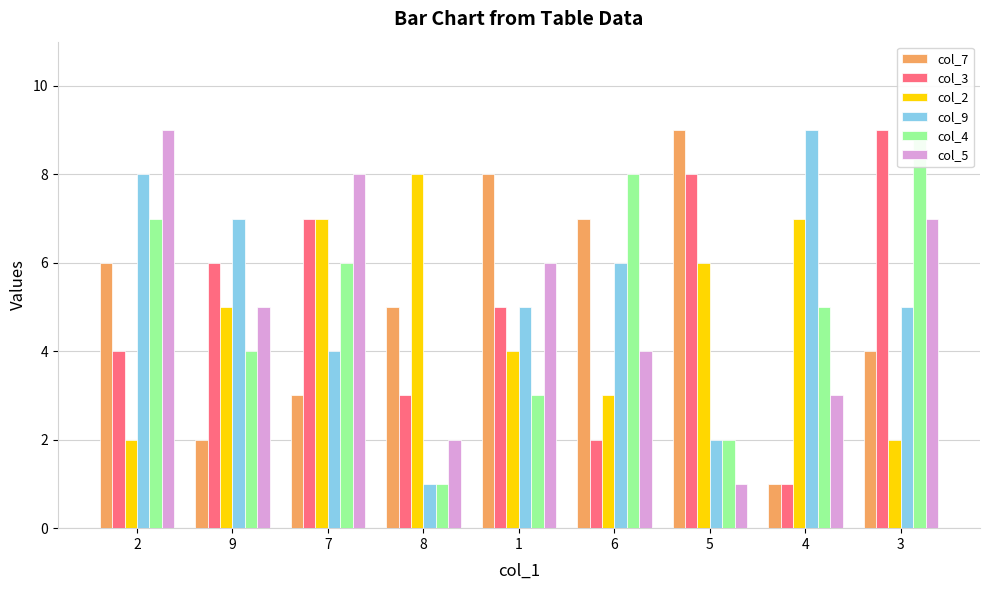

Reading right to left, extract all data points from this chart.

col_7: 3=4	4=1	5=9	6=7	1=8	8=5	7=3	9=2	2=6
col_3: 3=9	4=1	5=8	6=2	1=5	8=3	7=7	9=6	2=4
col_2: 3=2	4=7	5=6	6=3	1=4	8=8	7=7	9=5	2=2
col_9: 3=5	4=9	5=2	6=6	1=5	8=1	7=4	9=7	2=8
col_4: 3=9	4=5	5=2	6=8	1=3	8=1	7=6	9=4	2=7
col_5: 3=7	4=3	5=1	6=4	1=6	8=2	7=8	9=5	2=9